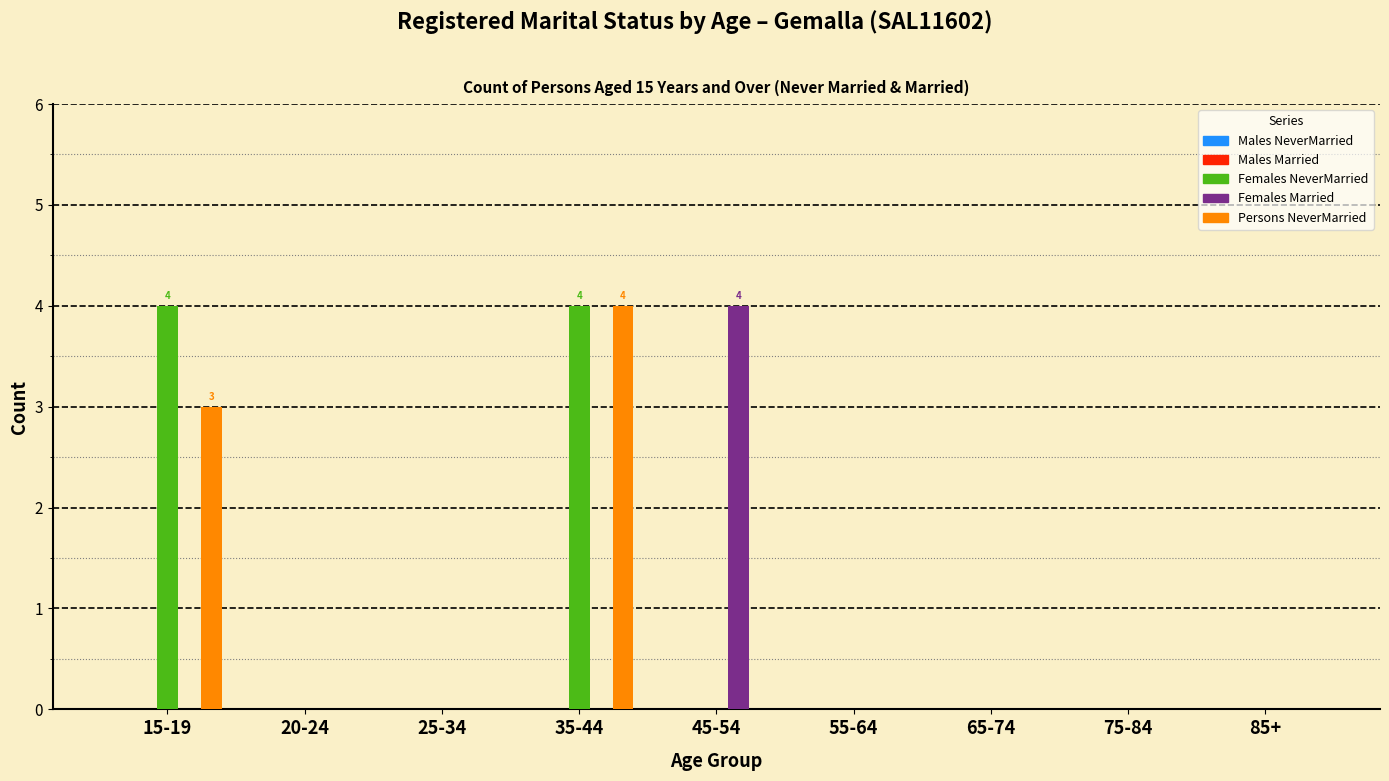

What is the total value across all series at 15-19?

7